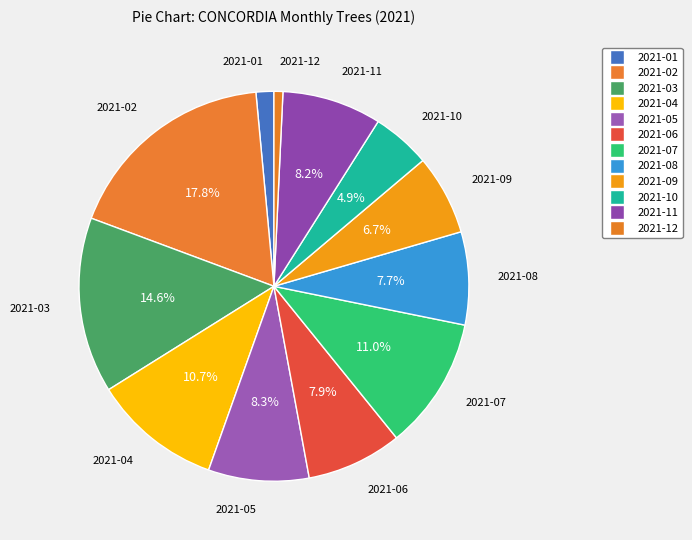

How much of the chart is everything except 2021-04?

89.3%